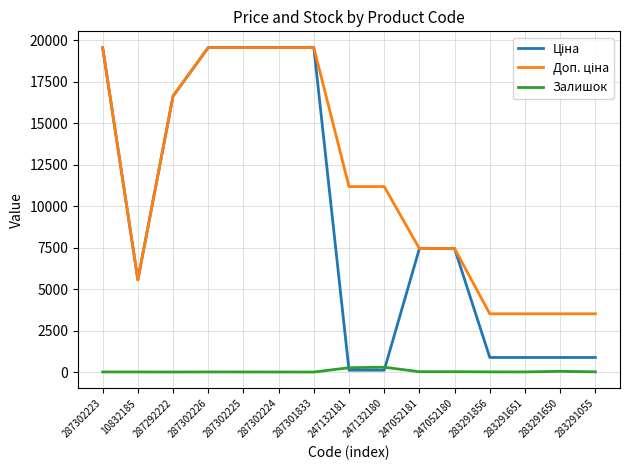

True or false: Залишок has a value of 0.0 at 287301833.

True